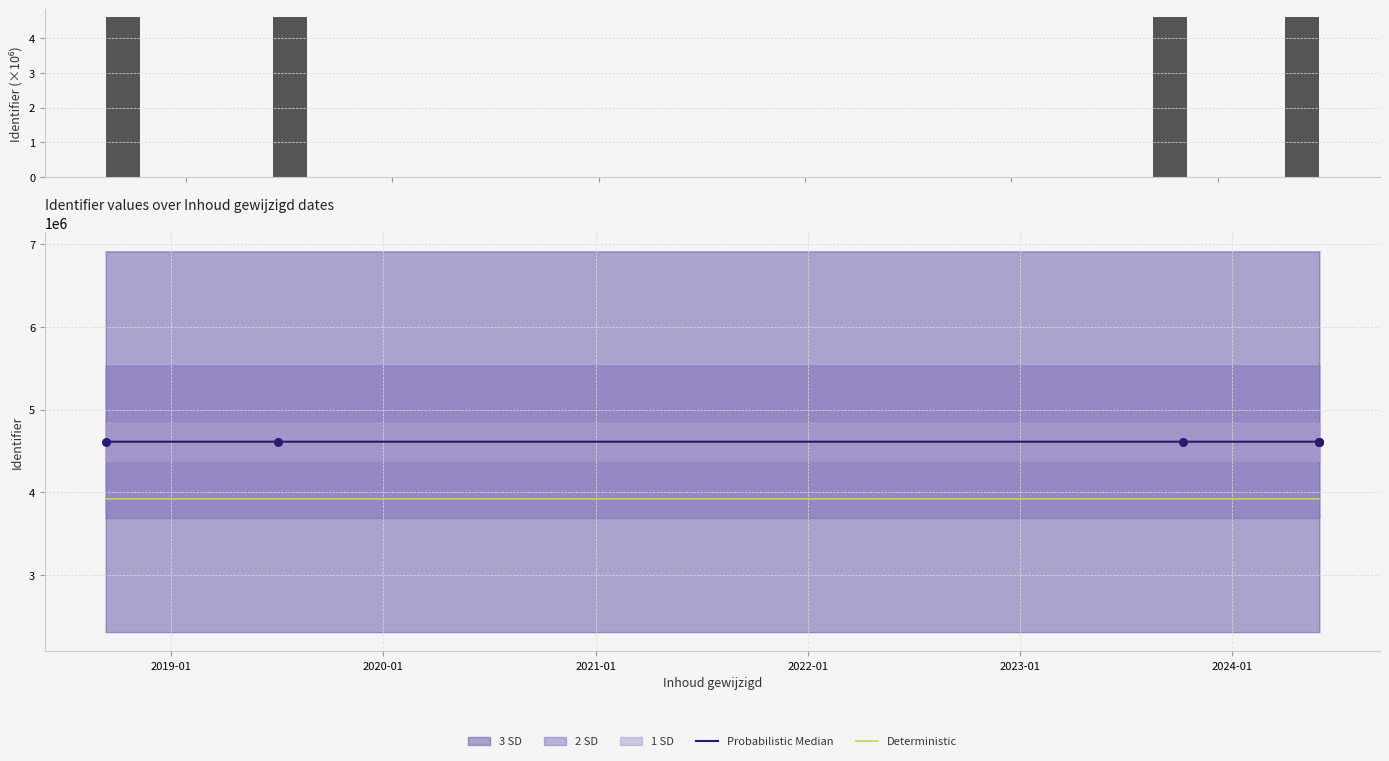

Which series reaches the minimum Y coordinate?

Identifier (M)